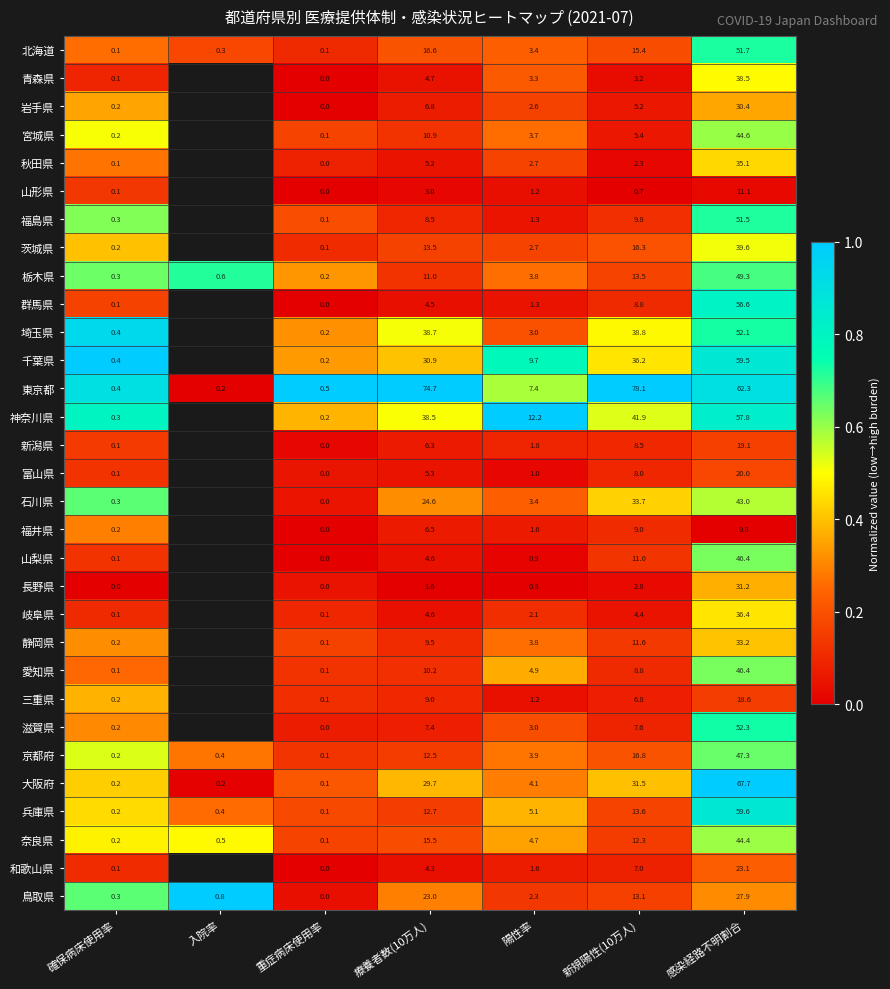

Which category has the highest value across all series?

確保病床使用率